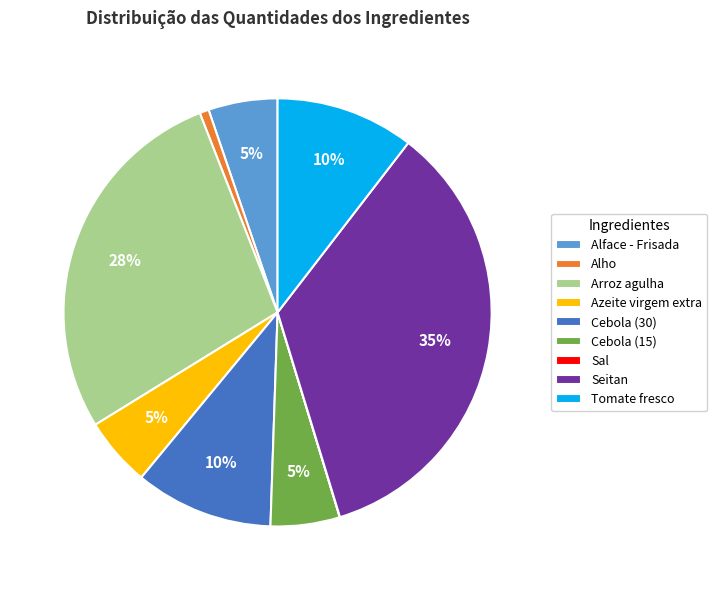

Do Alface - Frisada and Azeite virgem extra together represent more than half of the pie?

No